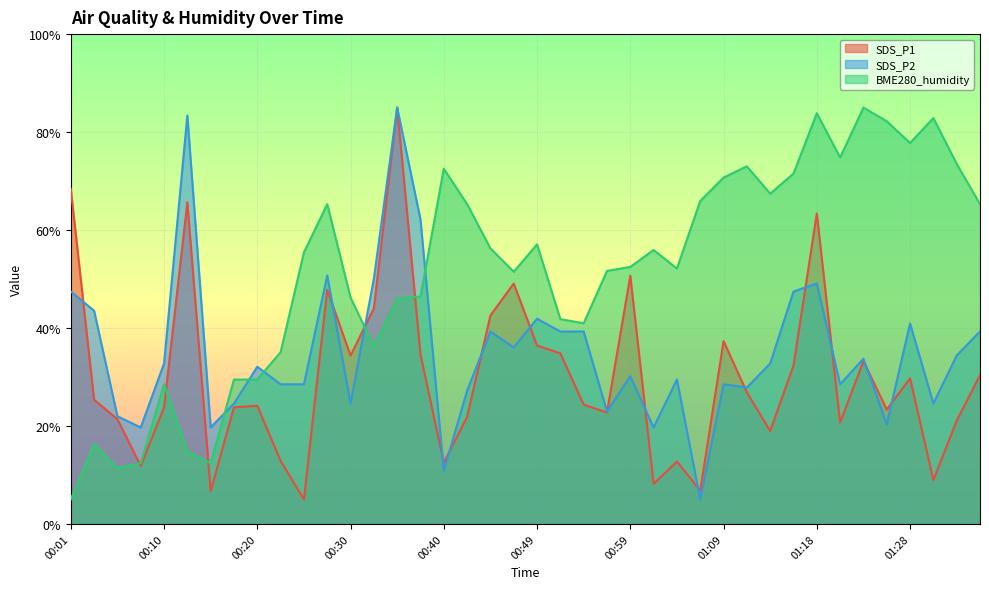

Reading right to left, transcribe all the data shown in this chart.

SDS_P1: 30.4	21.1	9.0	29.7	23.3	33.2	20.7	63.4	32.3	19.0	26.9	37.3	6.8	12.7	8.2	50.7	22.8	24.4	34.8	36.4	49.1	42.6	21.8	12.5	34.6	85.0	44.0	34.4	47.8	5.0	12.9	24.1	23.8	6.7	65.6	23.8	11.8	21.4	25.4	68.4
SDS_P2: 39.3	34.4	24.6	40.9	20.3	33.7	28.5	49.1	47.4	32.8	27.9	28.5	5.0	29.5	19.7	30.1	23.0	39.3	39.3	41.9	36.0	39.3	27.2	10.9	62.1	85.0	50.1	24.6	50.7	28.5	28.5	32.1	24.6	19.7	83.4	32.8	19.7	22.0	43.5	47.4
BME280_humidity: 65.3	73.5	82.9	77.8	82.2	85.0	74.8	83.9	71.5	67.4	73.0	70.7	65.9	52.1	55.9	52.5	51.7	41.0	41.8	57.1	51.5	56.3	65.3	72.5	46.4	46.1	36.2	46.2	65.3	55.4	35.1	29.5	29.5	12.4	14.9	28.5	12.4	11.4	16.3	5.0